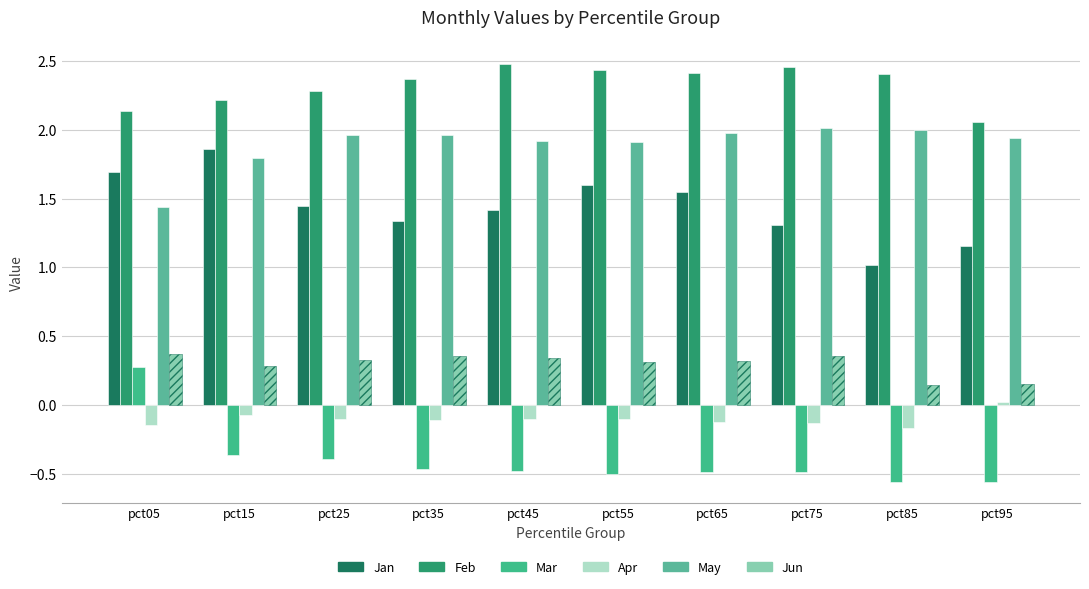

How many values in the Mar series exceed 0?

1